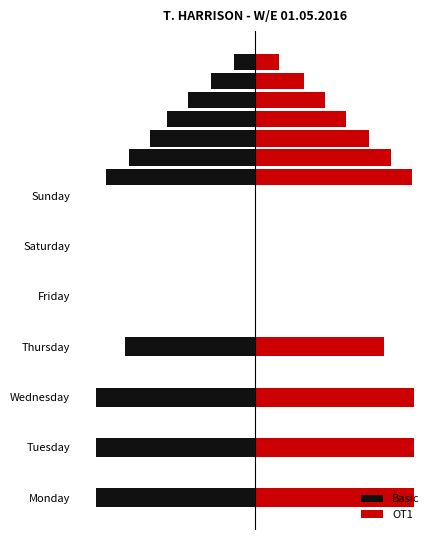

What are all the series names shown in the legend?

Basic, OT1